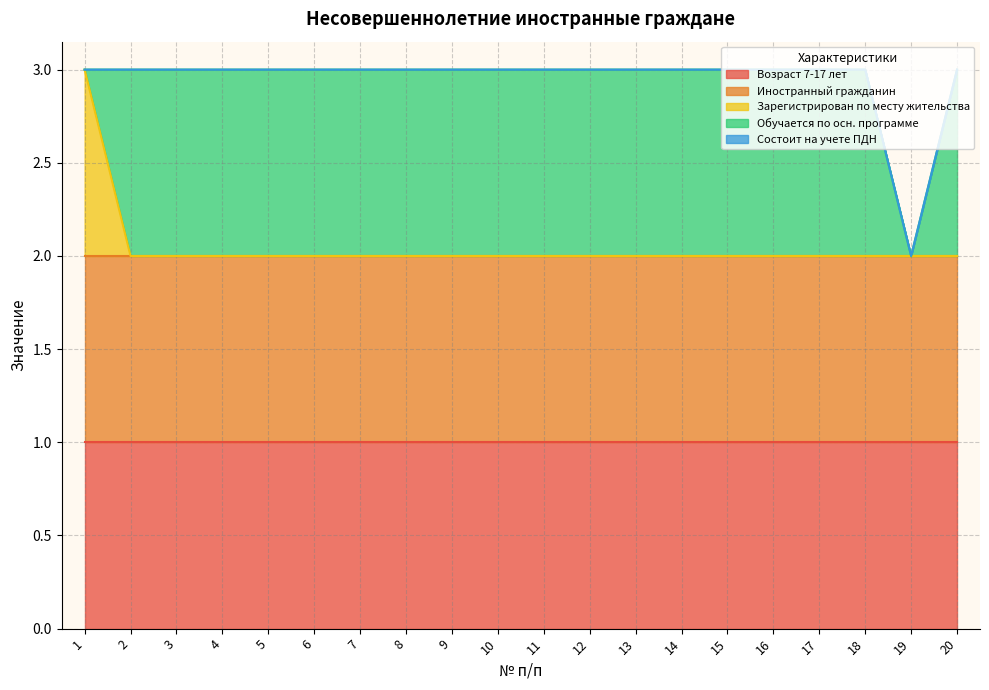

How many Зарегистрирован по месту жительства values are between 0 and 1?

20